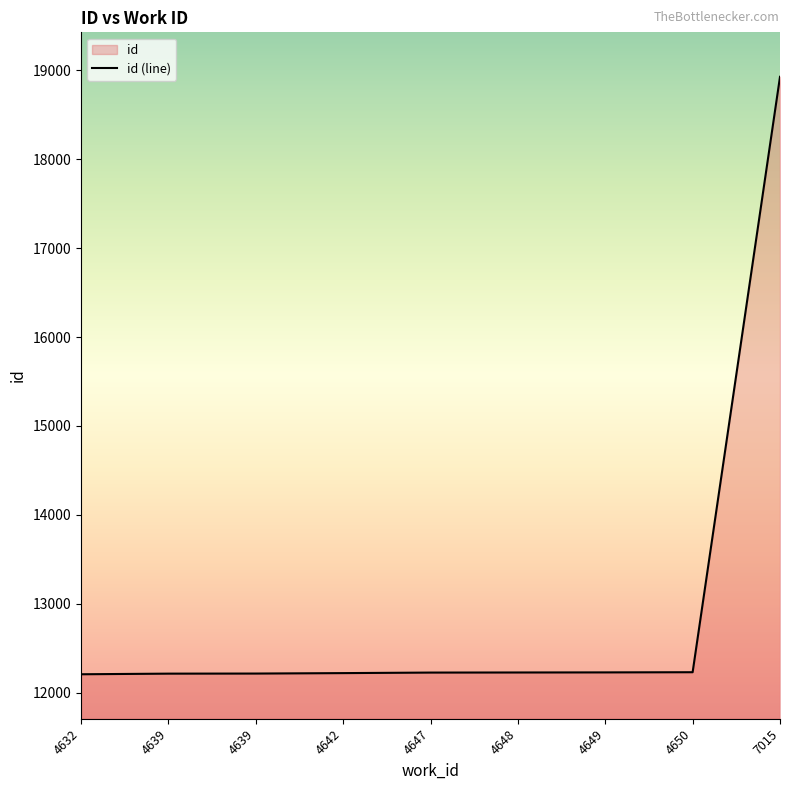

Reading left to right, extract all data points from this chart.

12208	12215	12216	12221	12227	12228	12229	12231	18926